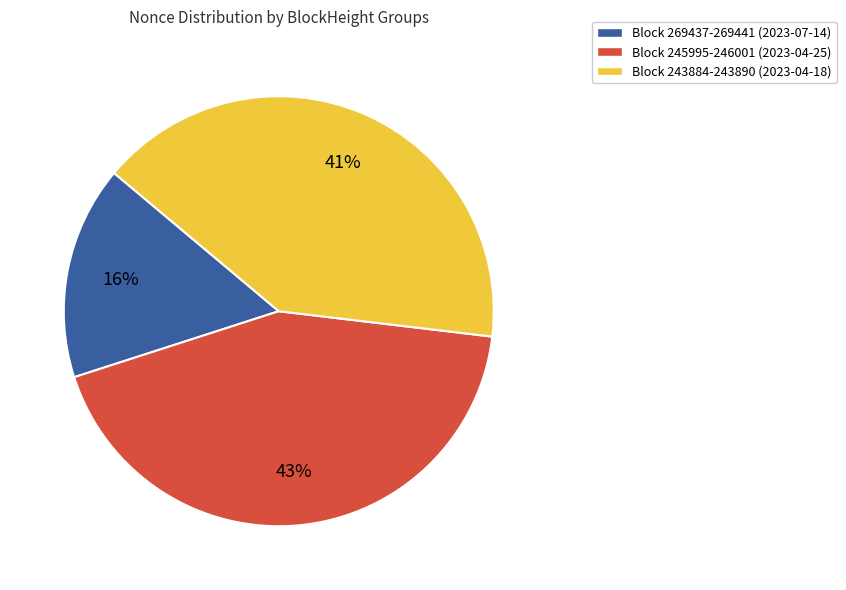

Is there any slice that represents more than half of the pie?

No